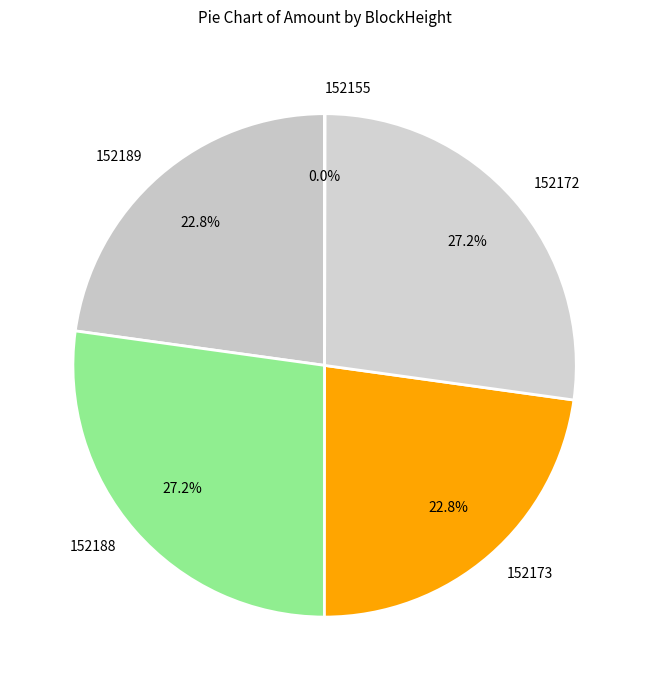

To the nearest percent, what percentage of the pie is 152188?

27%